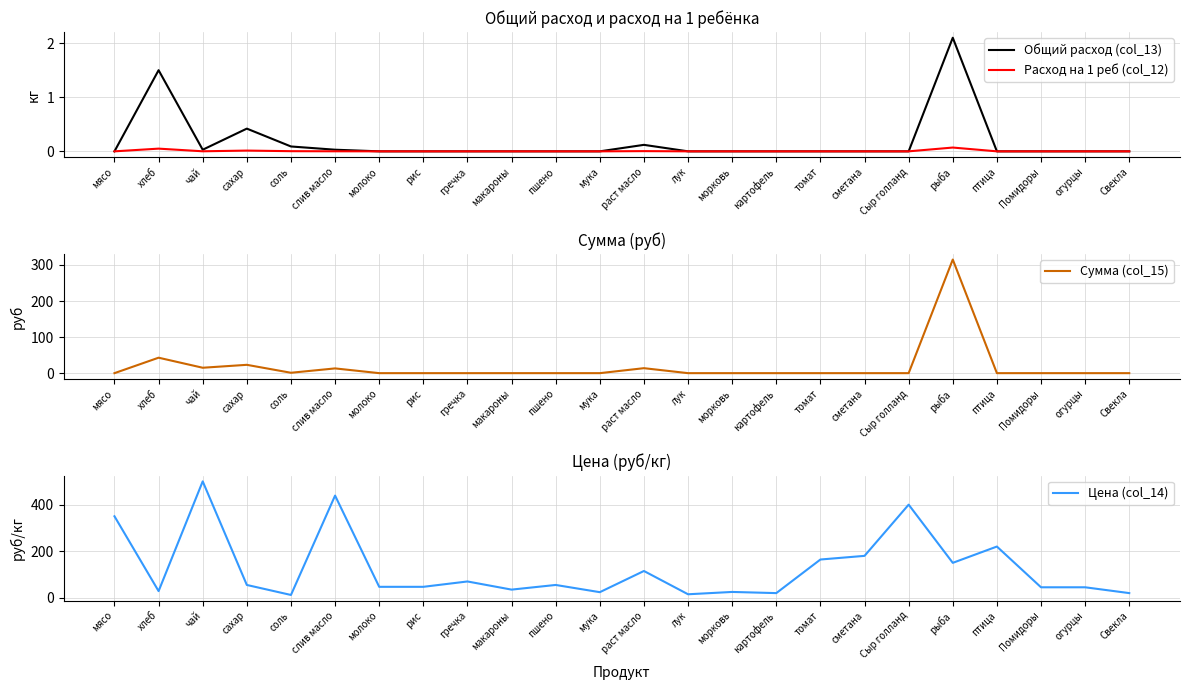

Reading left to right, extract all data points from this chart.

Общий расход (col_13): 0.0	1.5	0.0	0.4	0.1	0.0	0.0	0.0	0.0	0.0	0.0	0.0	0.1	0.0	0.0	0.0	0.0	0.0	0.0	2.1	0.0	0.0	0.0	0.0
Расход на 1 реб (col_12): 0.0	0.1	0.0	0.0	0.0	0.0	0.0	0.0	0.0	0.0	0.0	0.0	0.0	0.0	0.0	0.0	0.0	0.0	0.0	0.1	0.0	0.0	0.0	0.0
Сумма (col_15): 0.0	42.9	15.0	23.1	1.1	13.2	0.0	0.0	0.0	0.0	0.0	0.0	13.8	0.0	0.0	0.0	0.0	0.0	0.0	315.0	0.0	0.0	0.0	0.0
Цена (col_14): 350.0	28.6	500.0	55.0	12.0	438.9	47.0	47.0	70.0	35.0	55.0	24.0	115.0	15.0	25.0	20.0	164.3	180.0	400.0	150.0	220.0	45.0	45.0	20.0